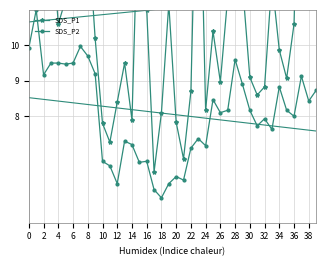

True or false: SDS_P1 and SDS_P2 cross at least once.

False